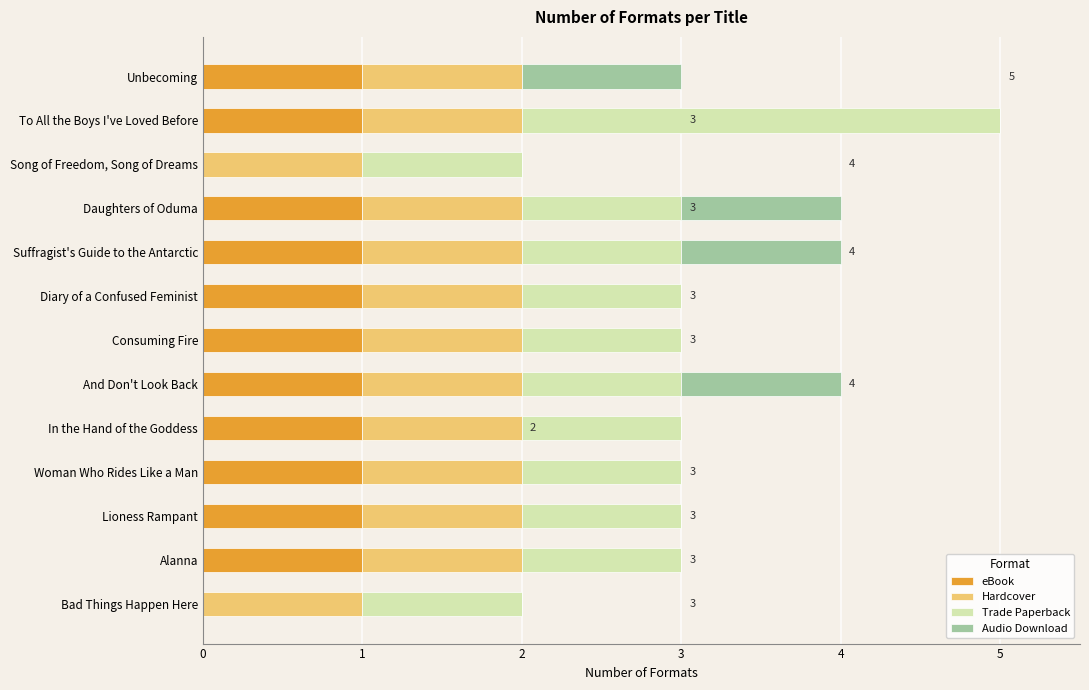

What is the total value across all series at And Don't Look Back?

4